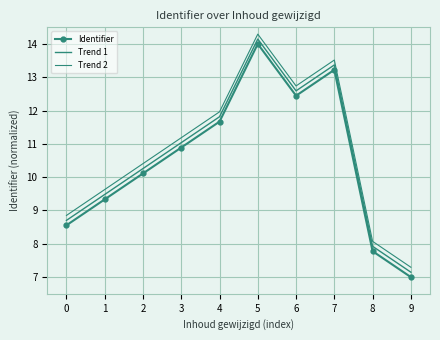

Reading left to right, extract all data points from this chart.

Identifier: 0=8.6	1=9.3	2=10.1	3=10.9	4=11.7	5=14.0	6=12.4	7=13.2	8=7.8	9=7.0
Trend 1: 0=8.7	1=9.5	2=10.3	3=11.0	4=11.8	5=14.1	6=12.6	7=13.4	8=7.9	9=7.1
Trend 2: 0=8.9	1=9.6	2=10.4	3=11.2	4=12.0	5=14.3	6=12.7	7=13.5	8=8.1	9=7.3